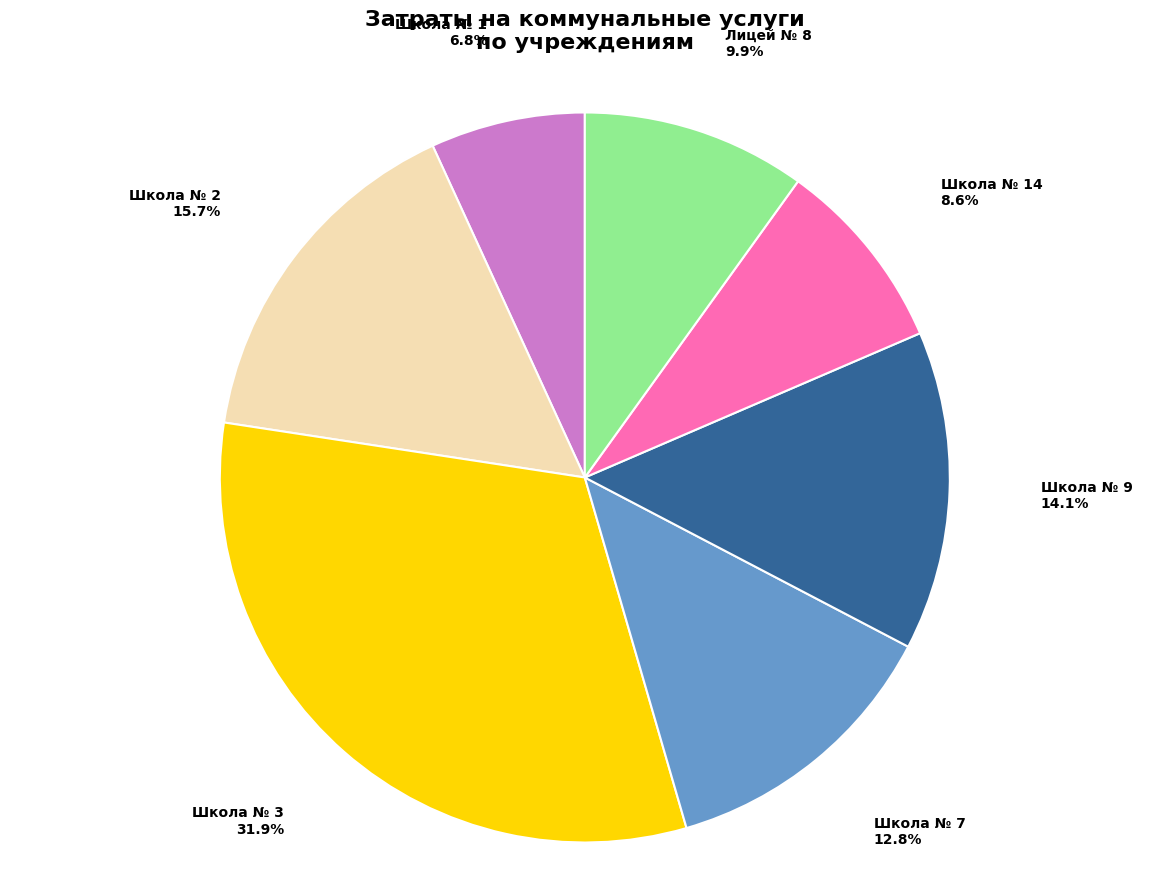

Is there any slice that represents more than half of the pie?

No